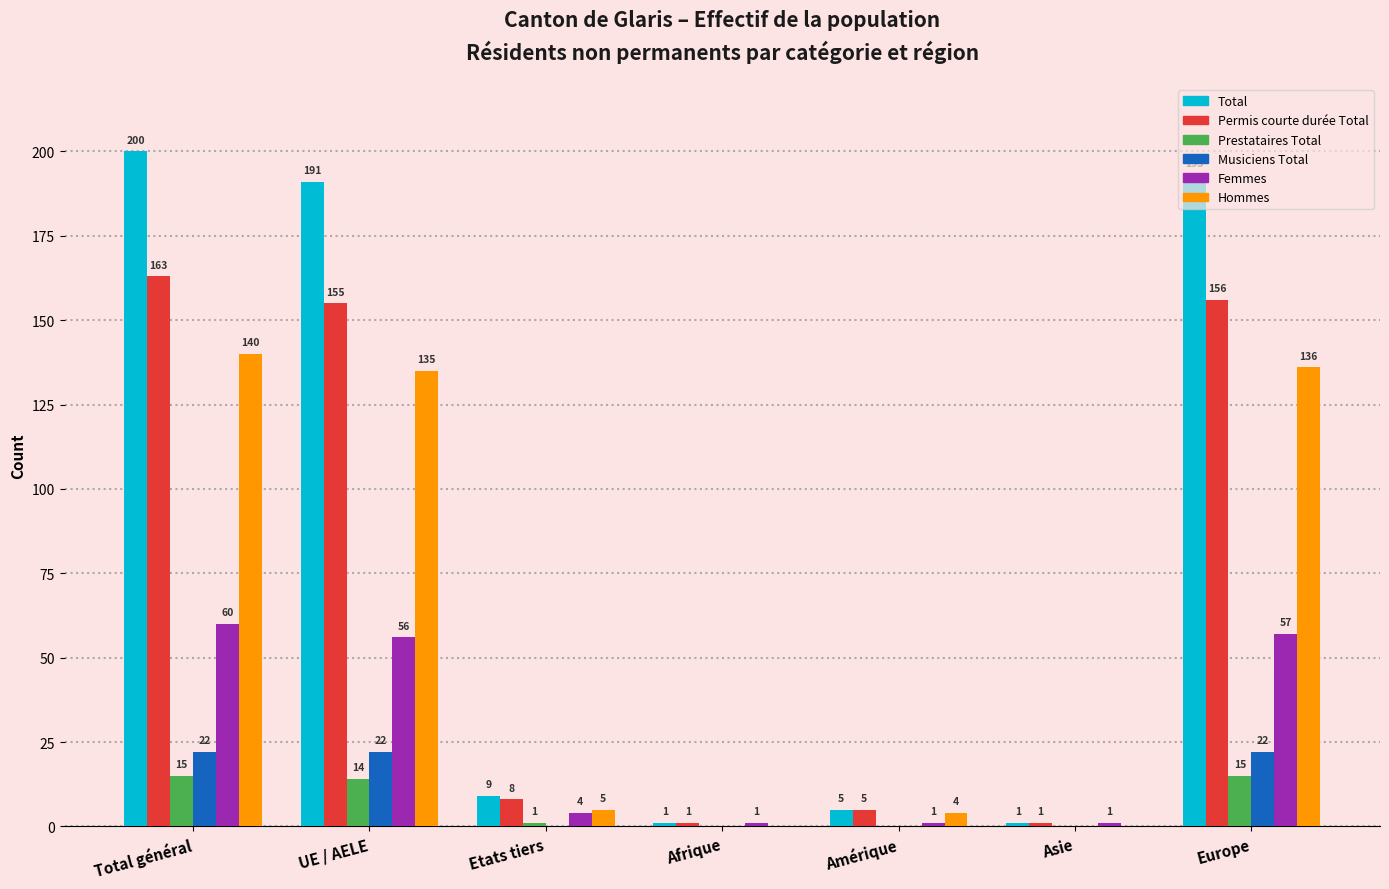

How many categories are shown in the chart?

7